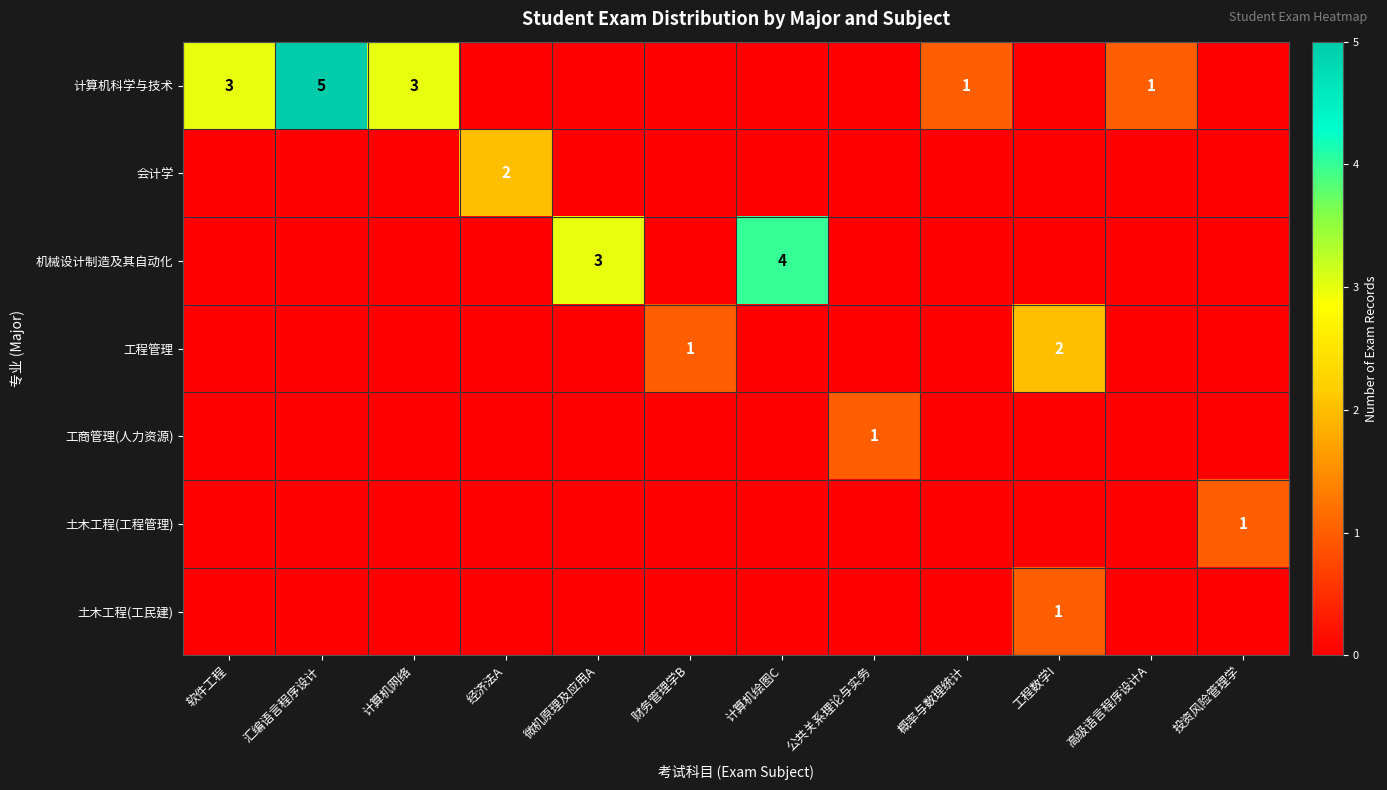

Is it true that 计算机科学与技术 equals 4 at 软件工程?

False